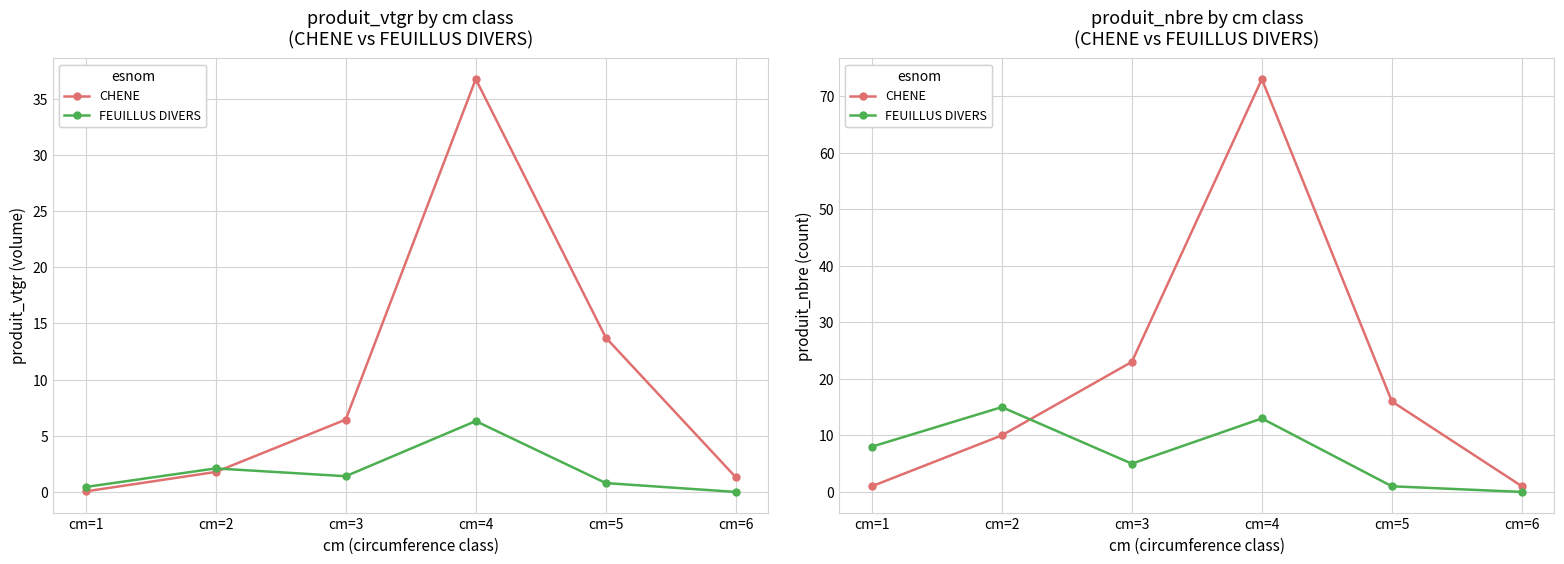

Reading left to right, transcribe all the data shown in this chart.

CHENE: 1	10	23	73	16	1
FEUILLUS DIVERS: 8	15	5	13	1	0